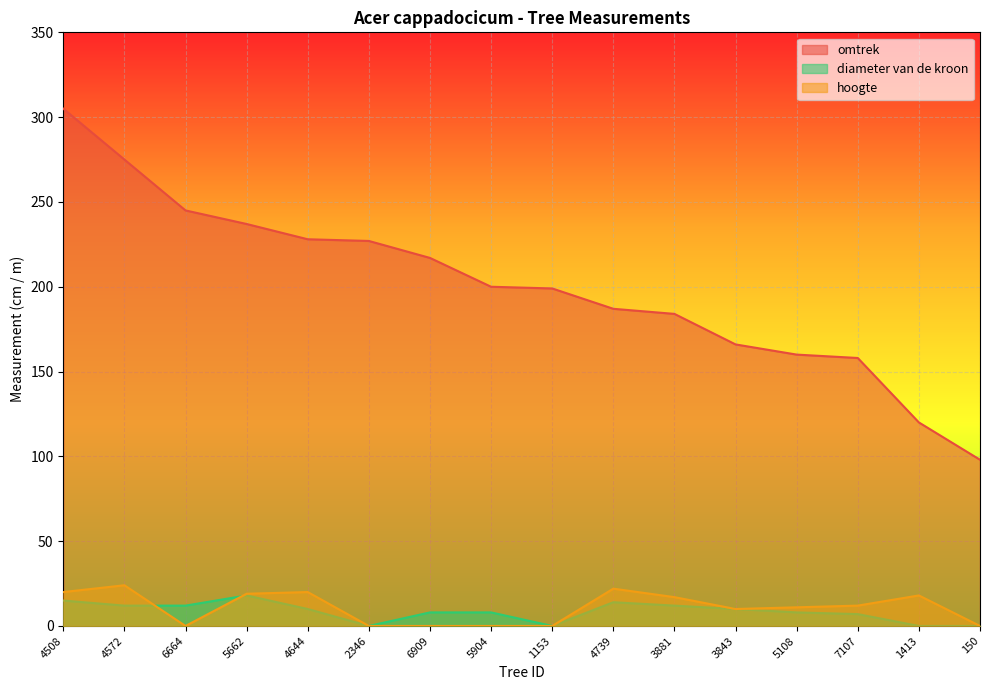

What is the sum of all omtrek values?

3206